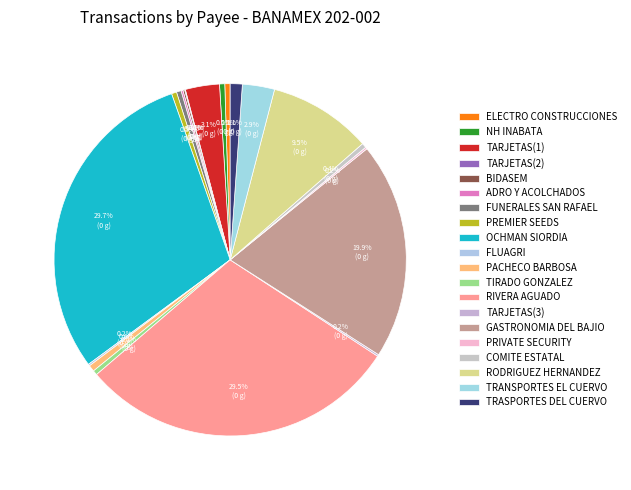

Rank the categories by value from highest to lowest.

OCHMAN SIORDIA, RIVERA AGUADO, GASTRONOMIA DEL BAJIO, RODRIGUEZ HERNANDEZ, TARJETAS(1), TRANSPORTES EL CUERVO, TRASPORTES DEL CUERVO, PACHECO BARBOSA, ELECTRO CONSTRUCCIONES, NH INABATA, PREMIER SEEDS, COMITE ESTATAL, TIRADO GONZALEZ, FUNERALES SAN RAFAEL, ADRO Y ACOLCHADOS, PRIVATE SECURITY, TARJETAS(3), BIDASEM, FLUAGRI, TARJETAS(2)